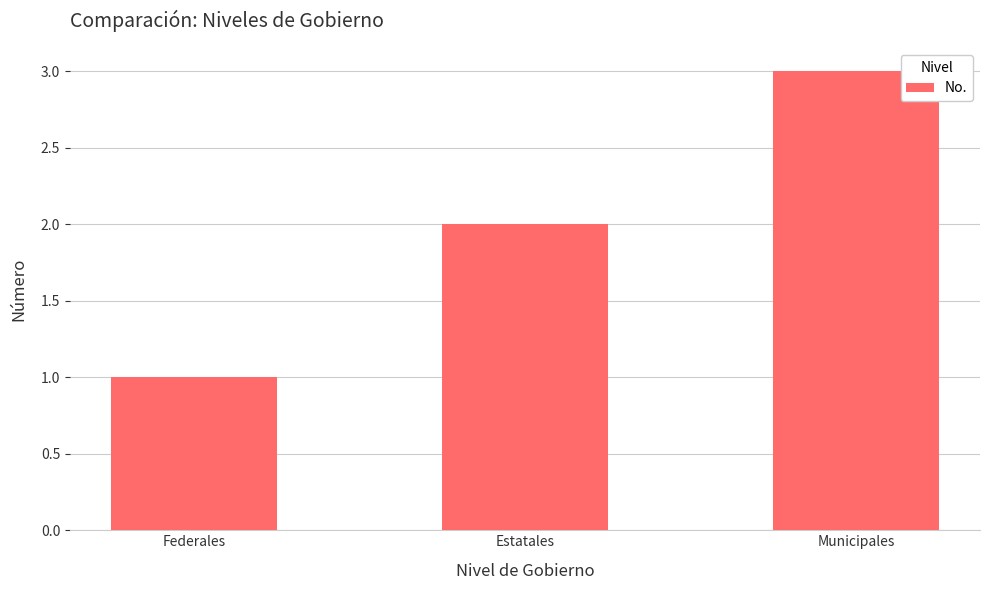

Rank the categories by value from lowest to highest.

Federales, Estatales, Municipales